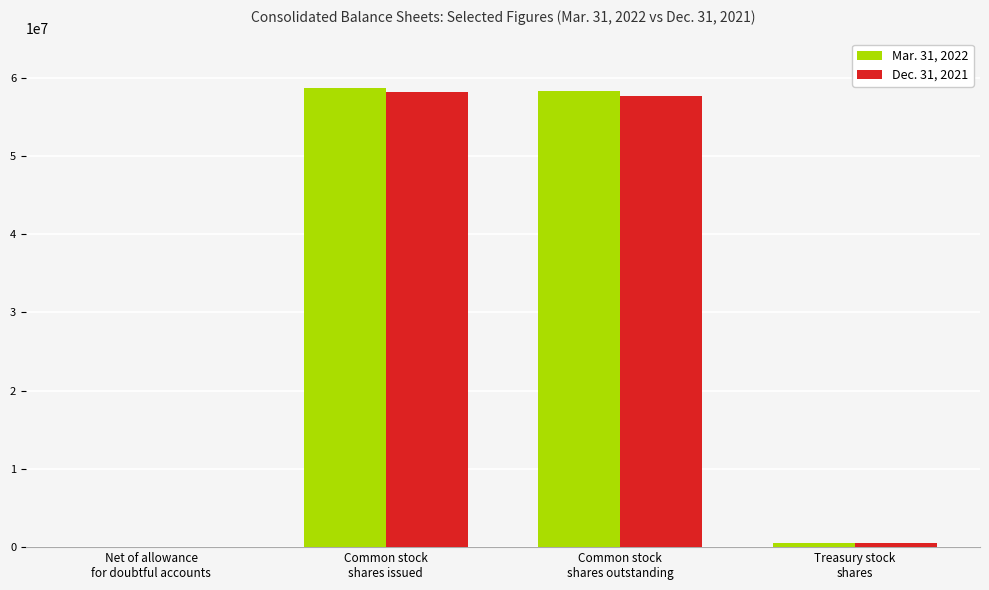

What is the maximum value shown in the chart?

58728035